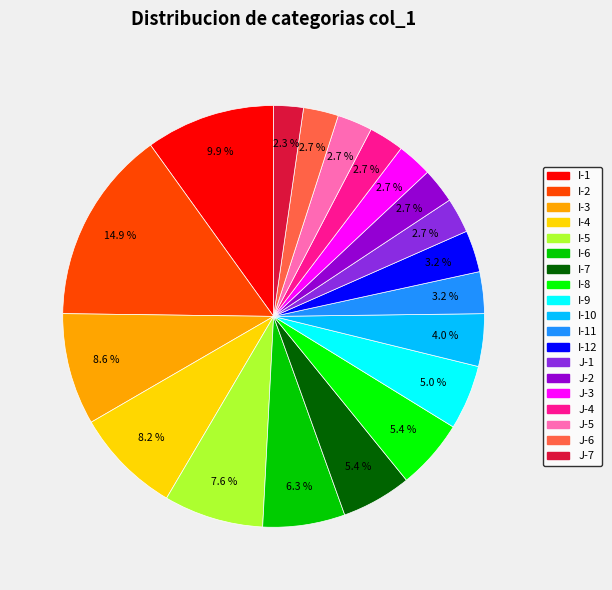

Does any single category account for the majority?

No